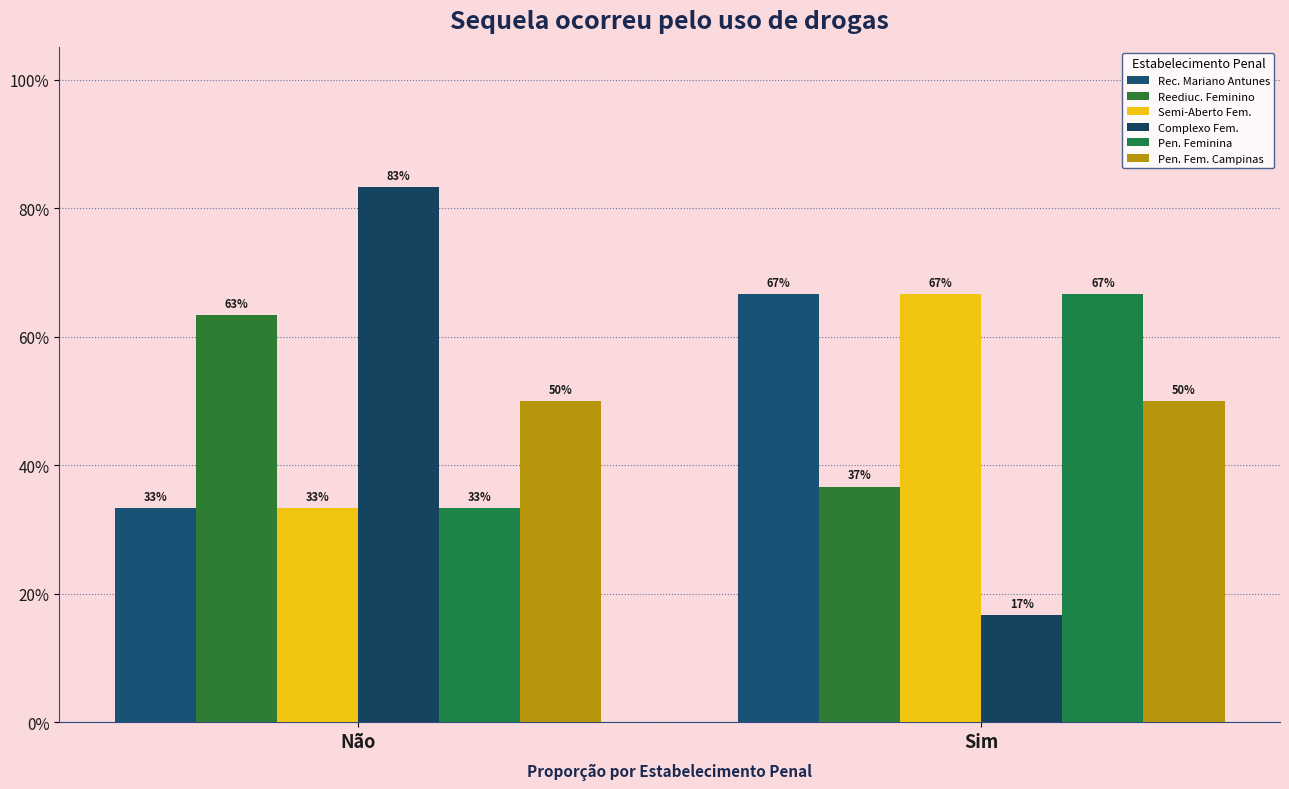

Are the bars grouped side by side (vs. stacked)?

Yes